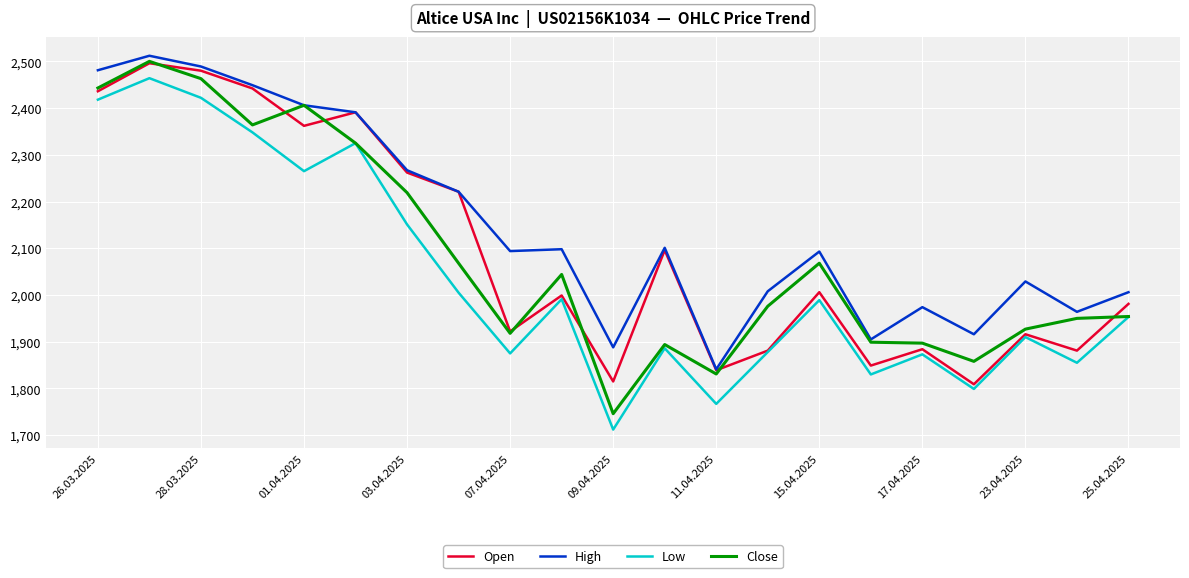

What is the sum of all Close values?

43750